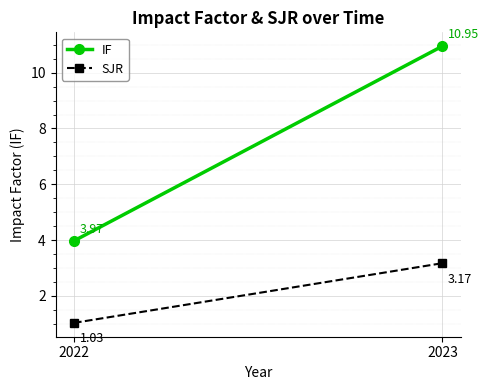

Reading right to left, extract all data points from this chart.

IF: 2023=10.9	2022=4.0
SJR: 2023=3.2	2022=1.0